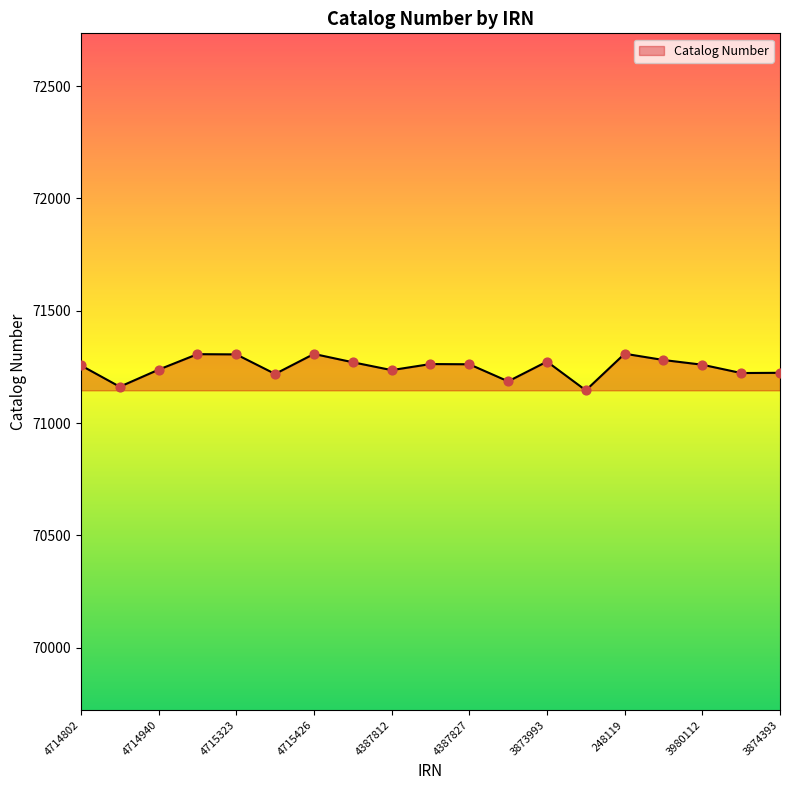

What is the difference between the maximum and minimum values?

163